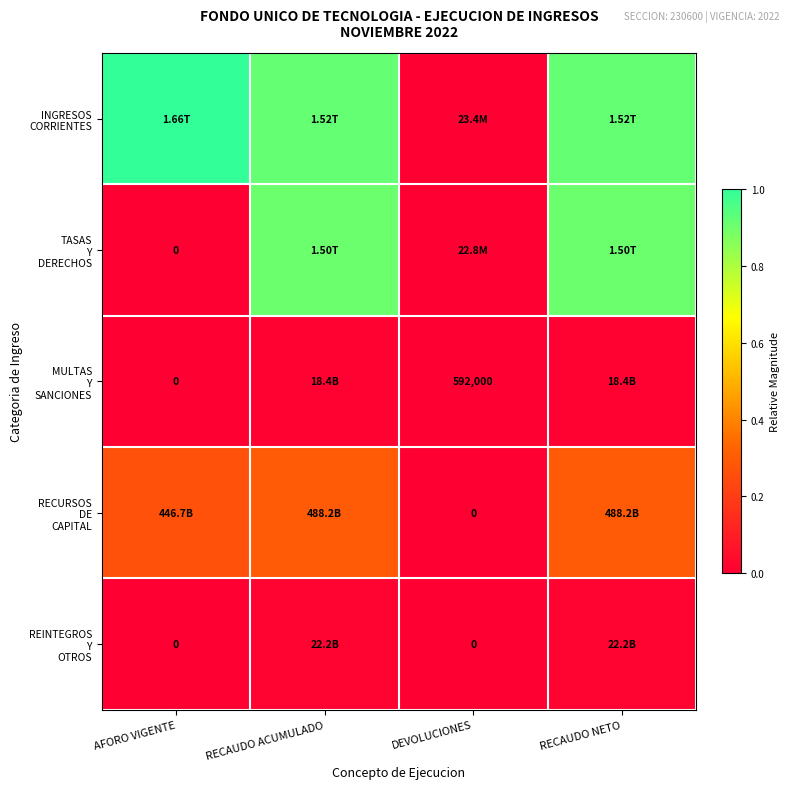

At how many categories does at least one series exceed 0?

4